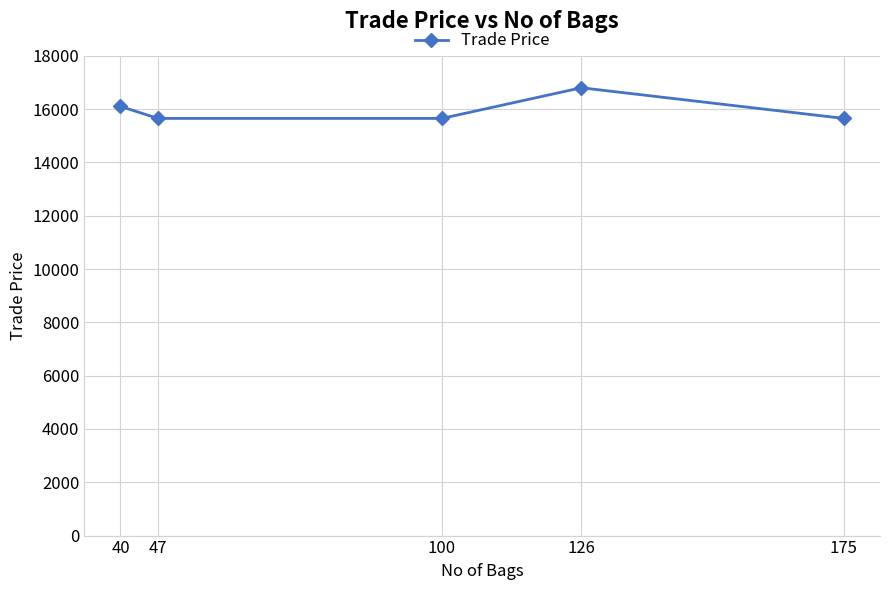

At which label is the value closest to 16225?

40